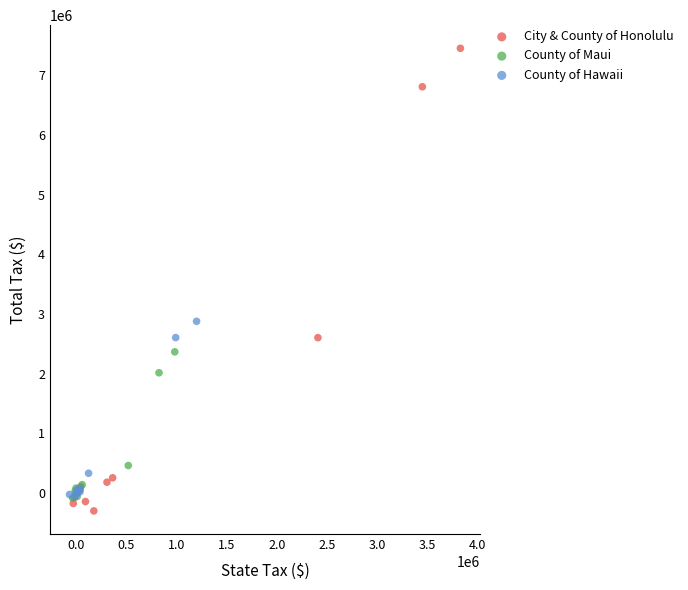

Which series reaches the maximum Y coordinate?

City & County of Honolulu